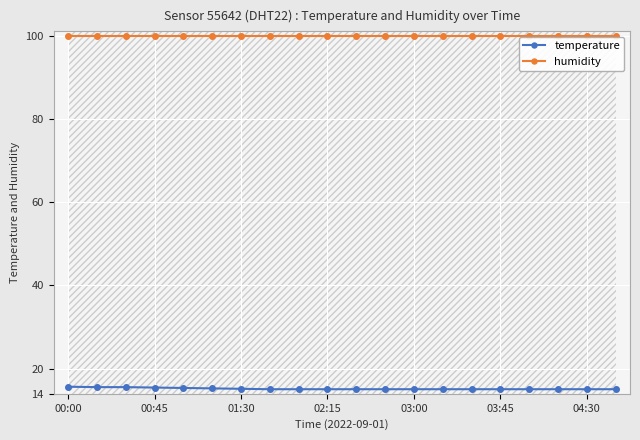

Where is temperature nearest to the value 15?

7